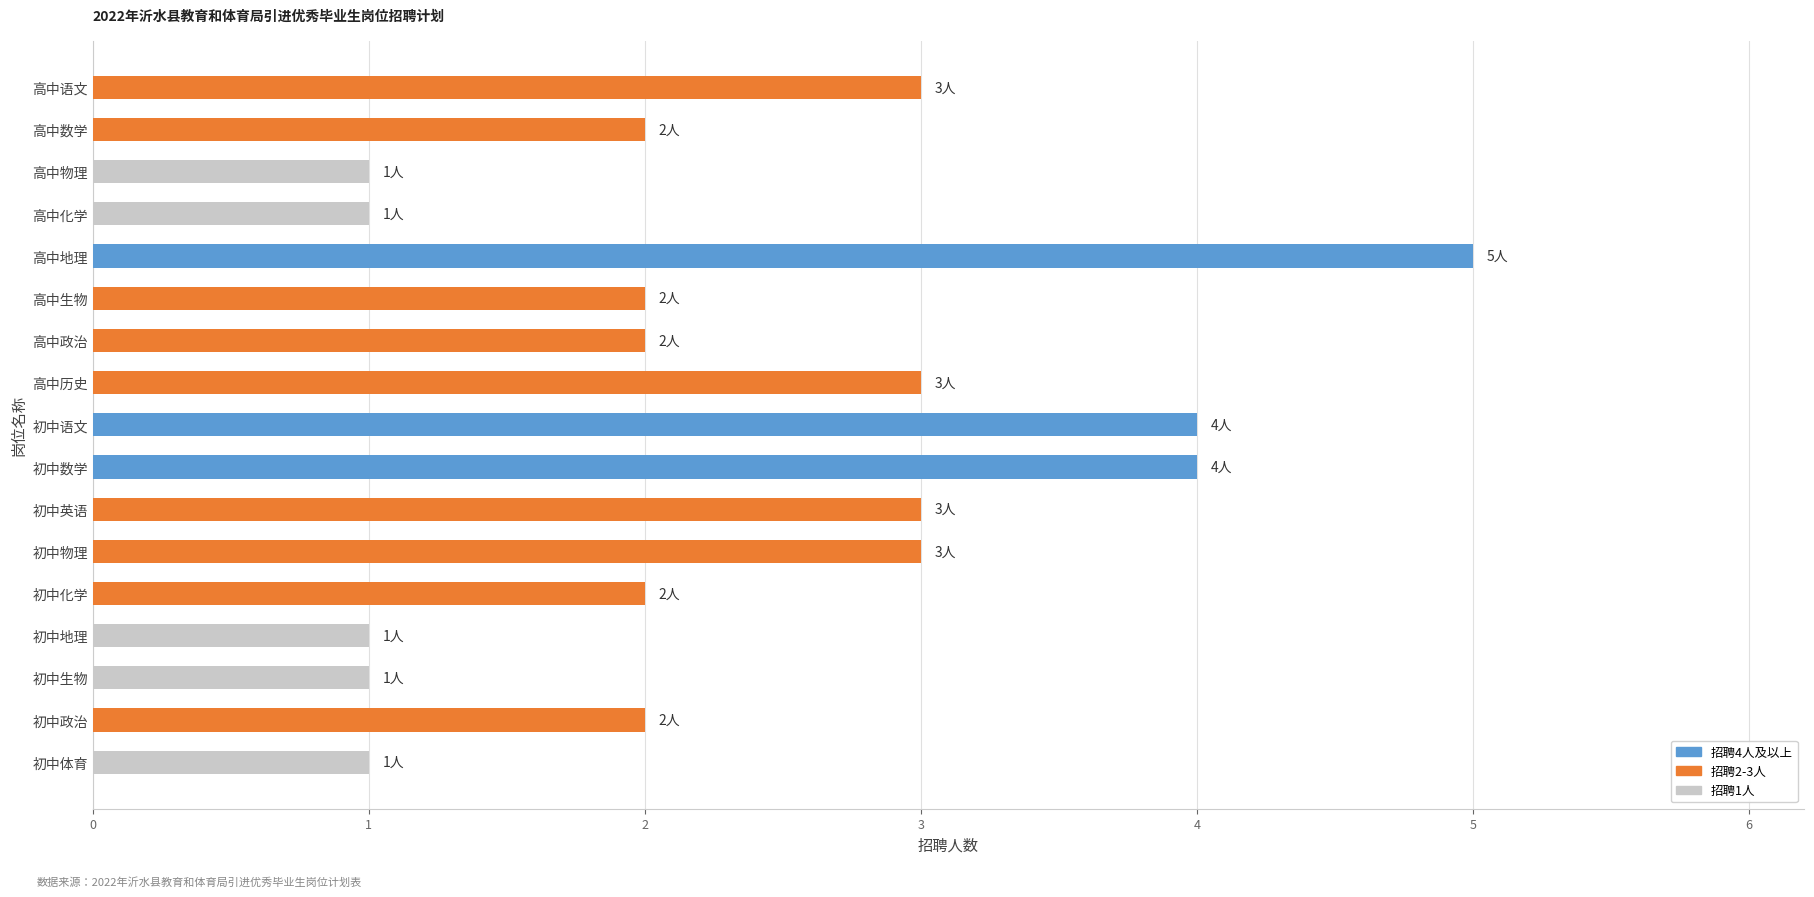

What is the sum of the values at 高中语文 and 初中政治?

5